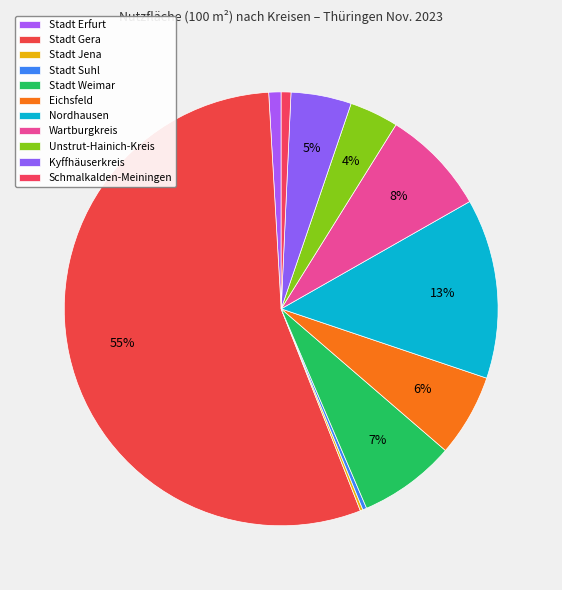

To the nearest percent, what percentage of the pie is Eichsfeld?

6%